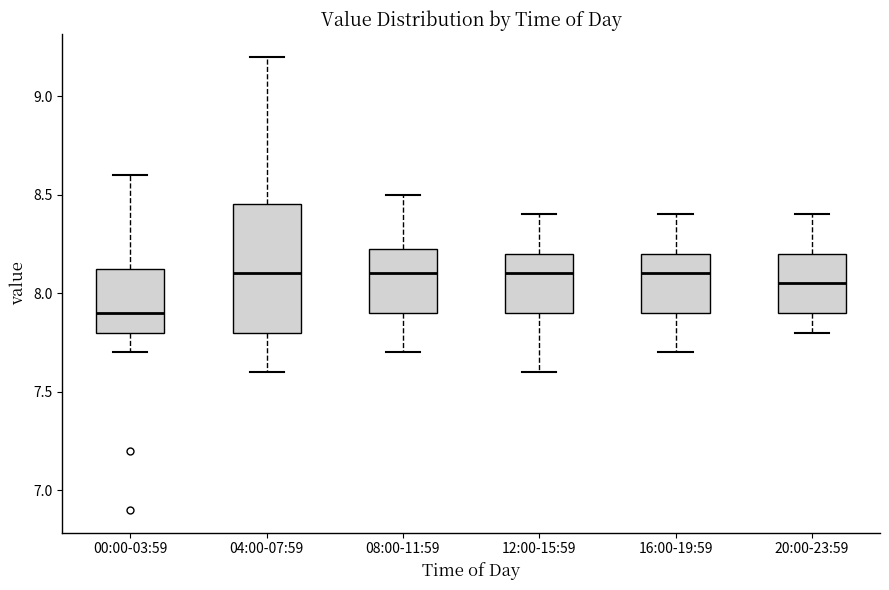

Reading left to right, transcribe this box plot: for each box, give where its median line is, the range the box spans, and where its two whiskers end, as read against the y-axis. The values are not printed on the chart, so give them approximately, as read against the axis.

00:00-03:59: median 7.90, box 7.80 to 8.15, whiskers 7.70 to 8.60
04:00-07:59: median 8.10, box 7.80 to 8.45, whiskers 7.60 to 9.20
08:00-11:59: median 8.10, box 7.90 to 8.25, whiskers 7.70 to 8.50
12:00-15:59: median 8.10, box 7.90 to 8.20, whiskers 7.60 to 8.40
16:00-19:59: median 8.10, box 7.90 to 8.20, whiskers 7.70 to 8.40
20:00-23:59: median 8.05, box 7.90 to 8.20, whiskers 7.80 to 8.40